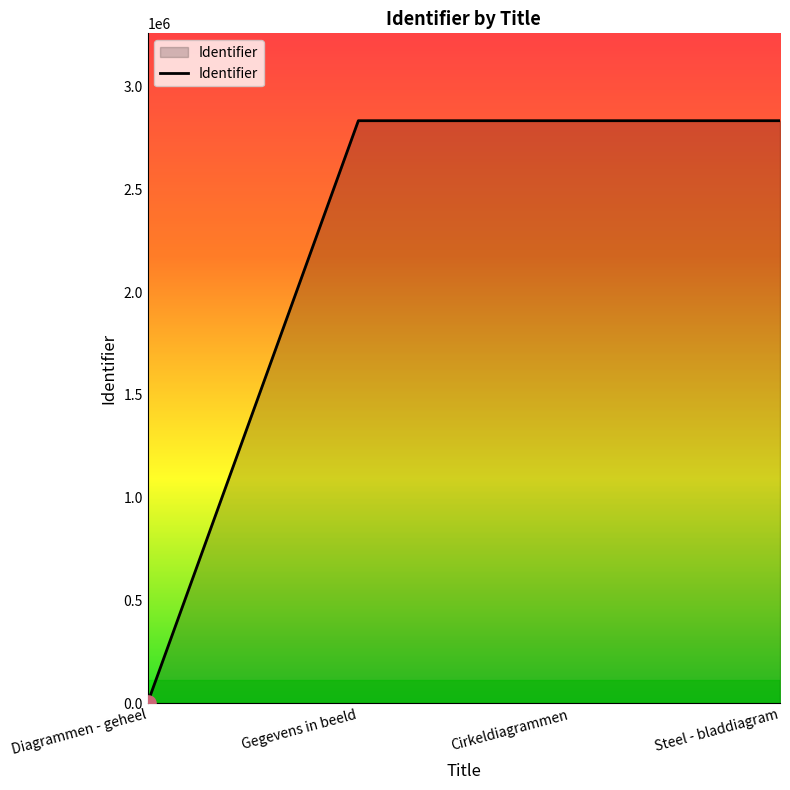

What is the change in value from Gegevens in beeld to Steel - bladdiagram?

+10